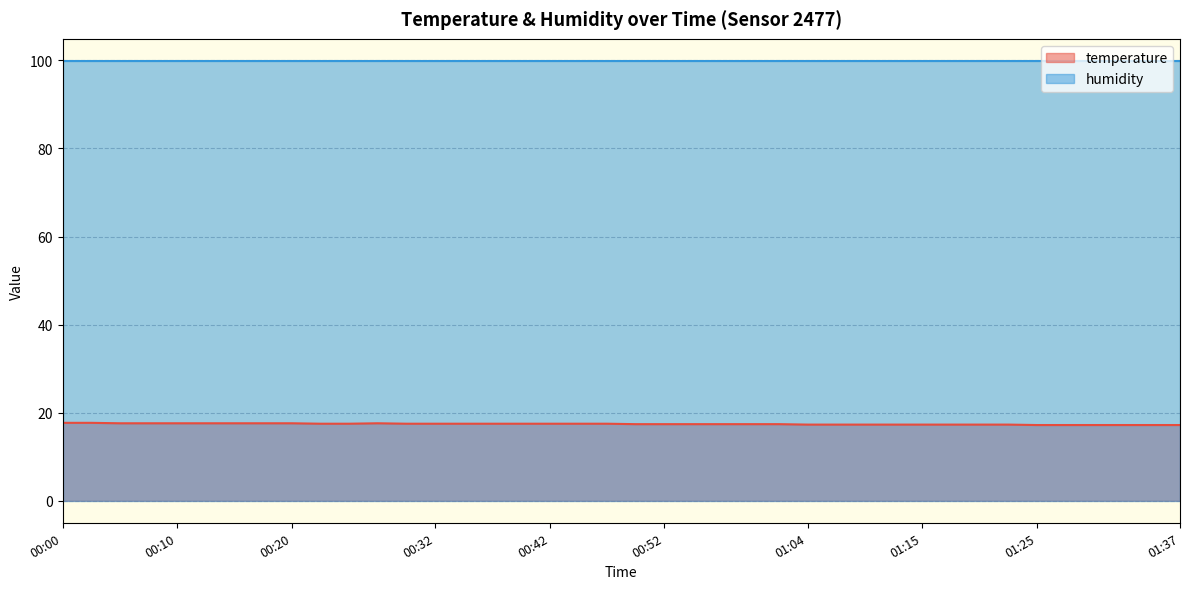

How many lines are shown in the chart?

2